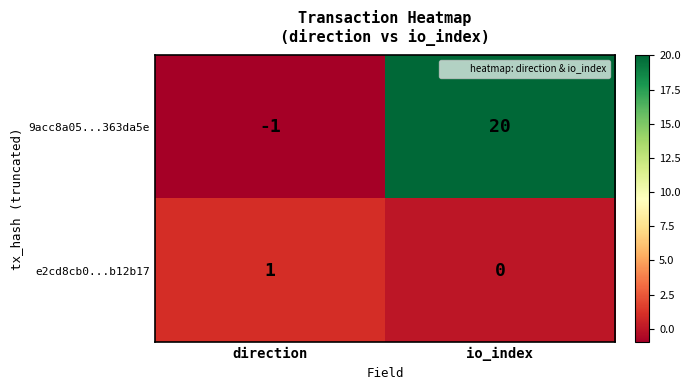

What is the difference between the maximum and minimum values in the 9acc8a05...363da5e series?

21